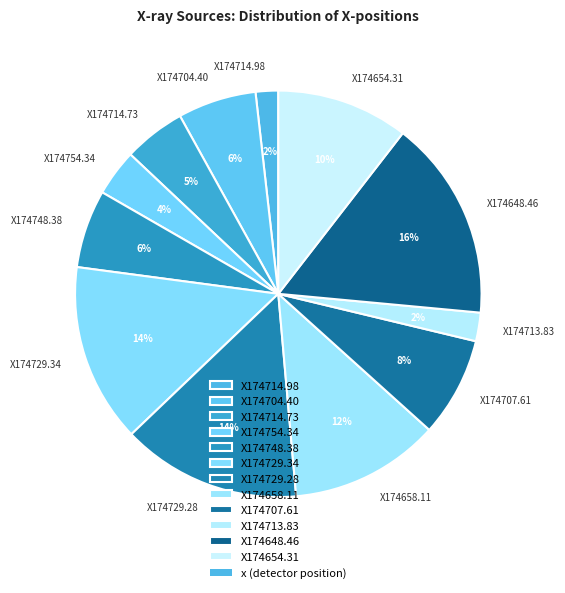

Does X174754.34 account for over 50% of the chart?

No